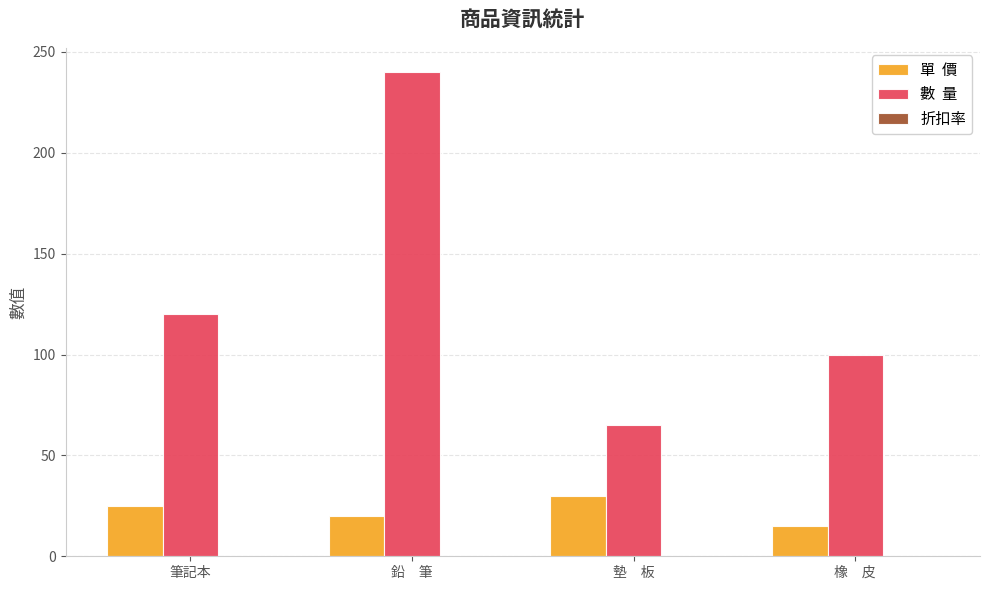

Which label corresponds to the largest value in the chart?

鉛　筆